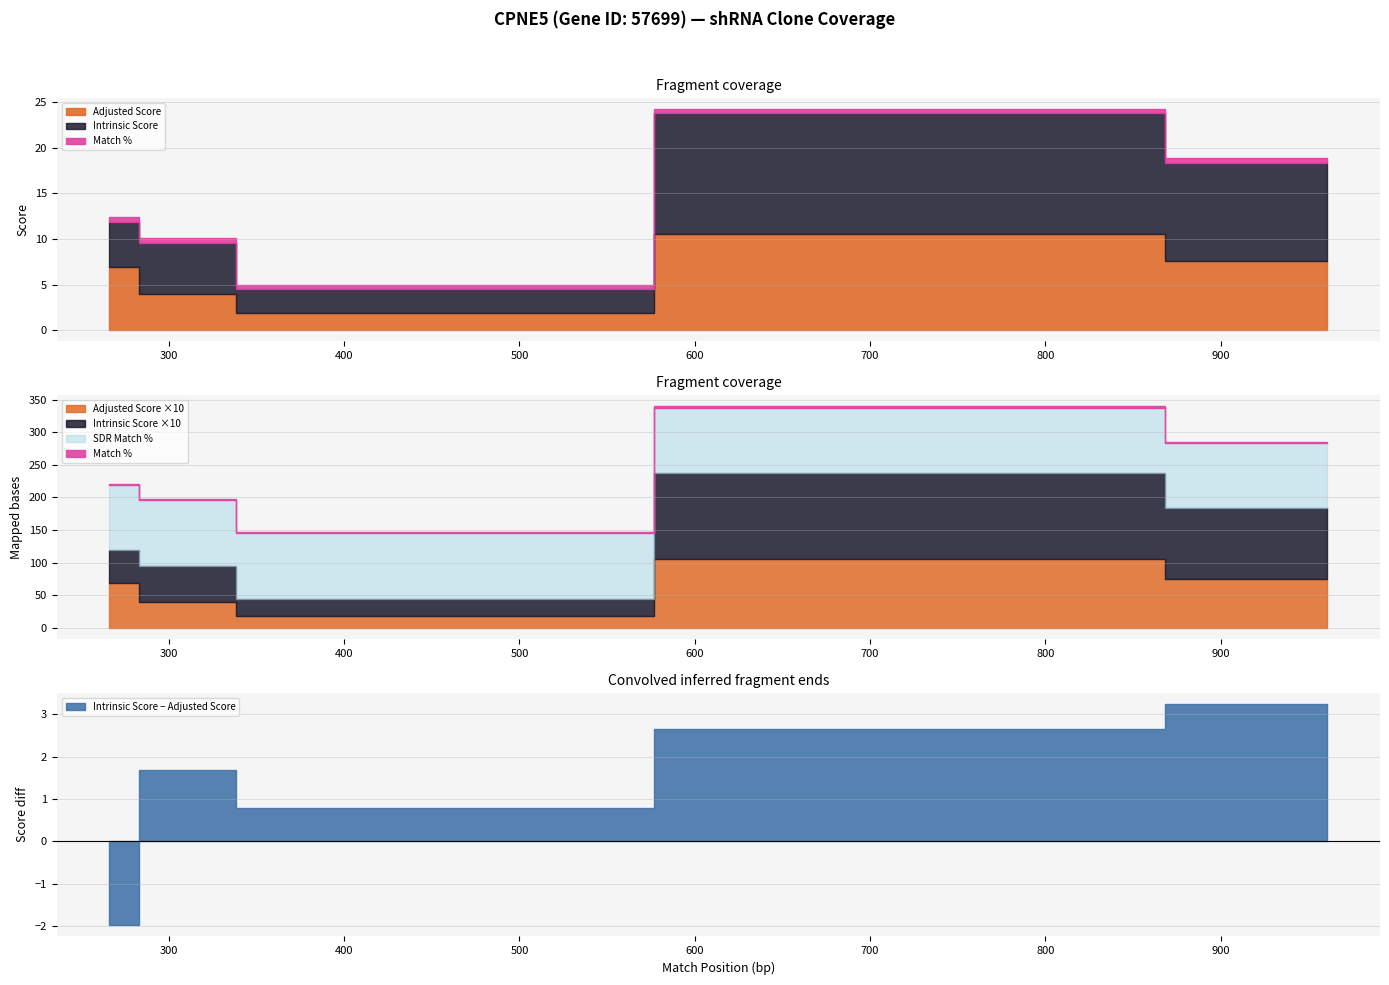

Reading right to left, what are all the values shown in this chart?

Match Position: TRCN0000151871=377.0	TRCN0000151674=300.0	TRCN0000150992=961.0	TRCN0000151165=776.0	TRCN0000157659=266.0
Intrinsic Score: TRCN0000151871=2.6	TRCN0000151674=5.6	TRCN0000150992=10.8	TRCN0000151165=13.2	TRCN0000157659=5.0
Adjusted Score: TRCN0000151871=1.8	TRCN0000151674=3.9	TRCN0000150992=7.6	TRCN0000151165=10.6	TRCN0000157659=6.9
Match %: TRCN0000151871=100.0	TRCN0000151674=100.0	TRCN0000150992=100.0	TRCN0000151165=100.0	TRCN0000157659=100.0
SDR Match %: TRCN0000151871=100.0	TRCN0000151674=100.0	TRCN0000150992=100.0	TRCN0000151165=100.0	TRCN0000157659=100.0